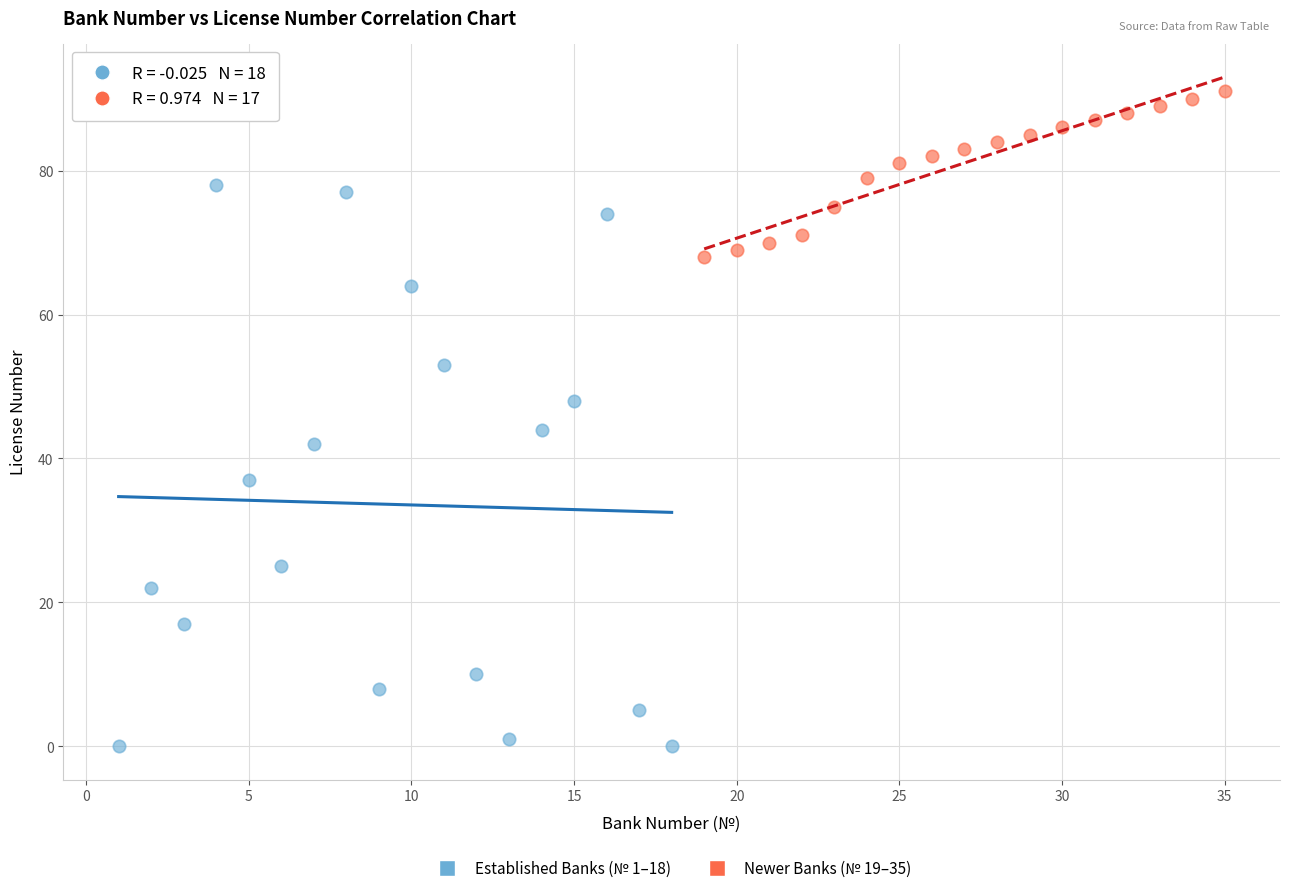

Which series contains the highest Y value?

Newer Banks (№ 19–35)